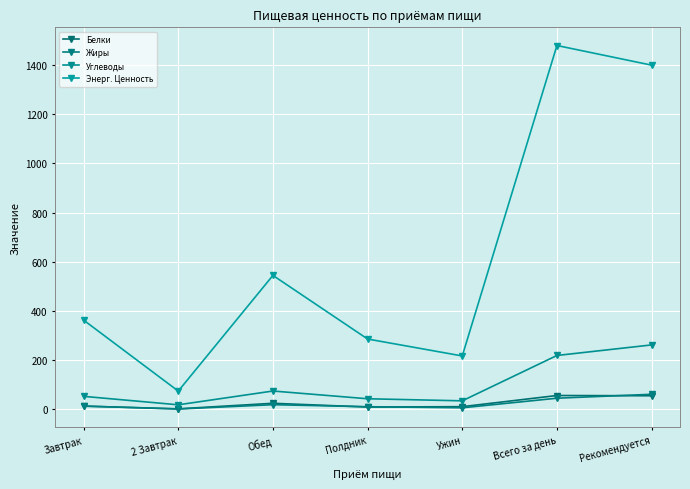

What is the maximum value for Энерг. Ценность?

1480.0